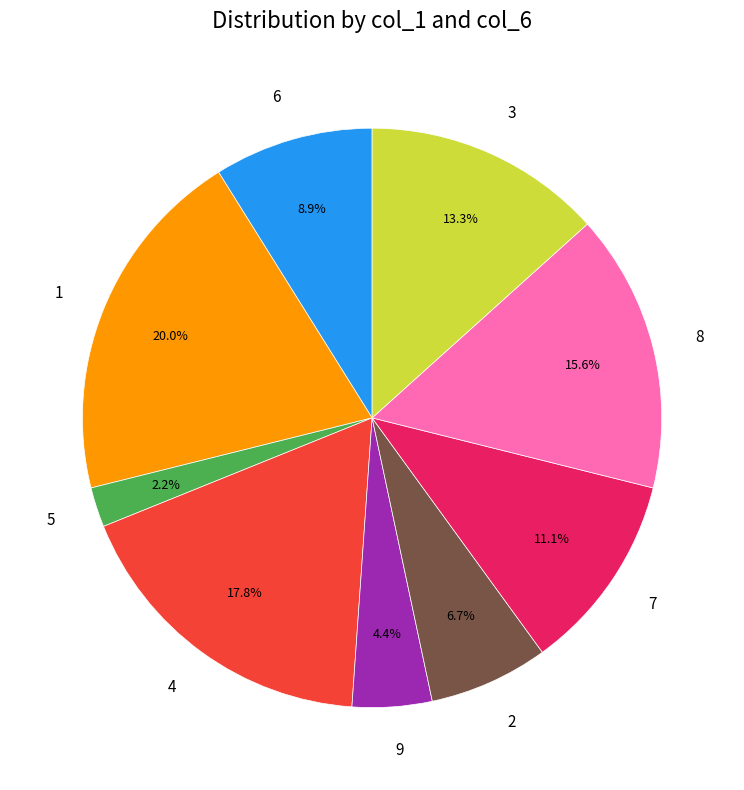

Approximately how many times larger is the value at 8 compared to 9?

3.5